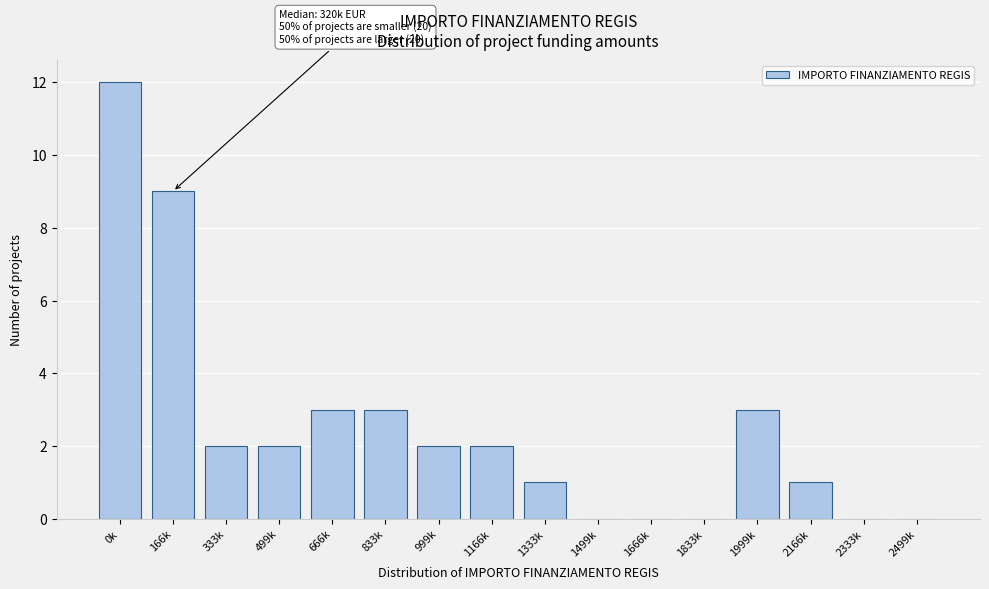

Reading left to right, what are all the values shown in this chart?

0k=12	166k=9	333k=2	499k=2	666k=3	833k=3	999k=2	1166k=2	1333k=1	1499k=0	1666k=0	1833k=0	1999k=3	2166k=1	2333k=0	2499k=0